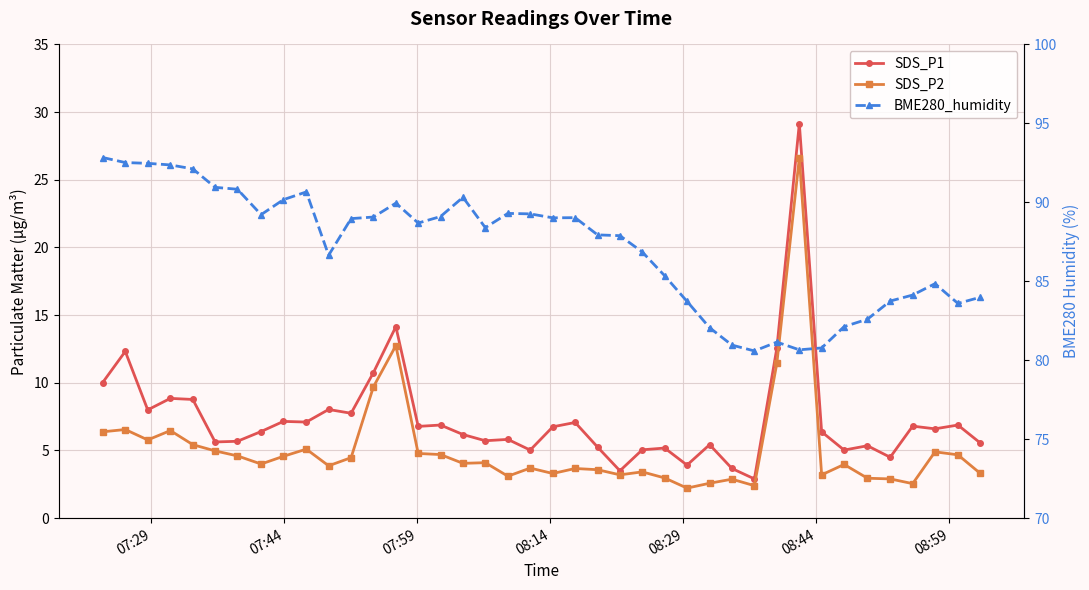

Rank the series at 08:14 from highest to lowest value.

BME280_humidity, SDS_P1, SDS_P2